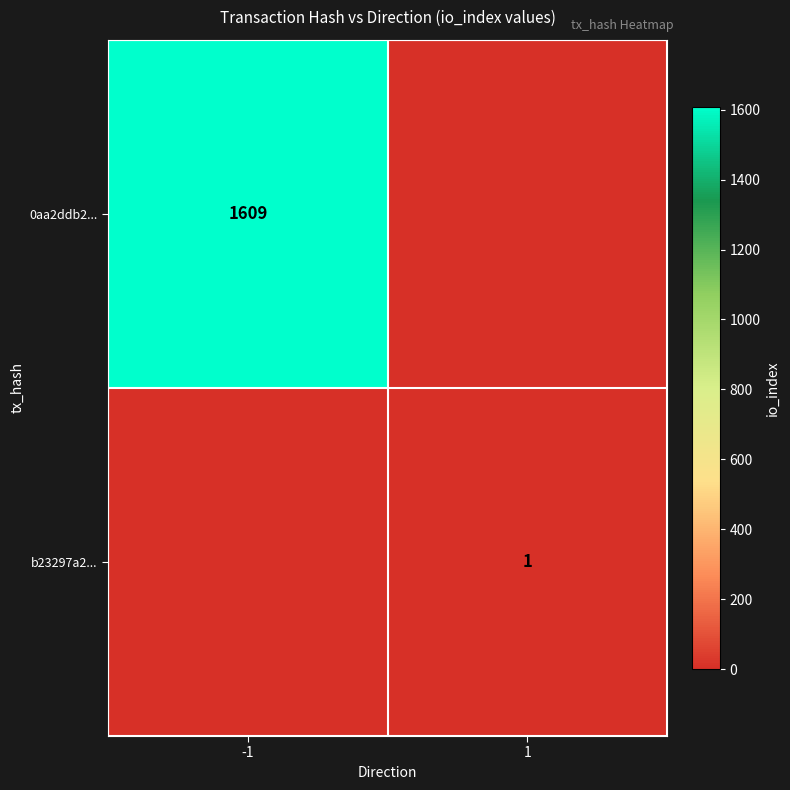

True or false: 0aa2ddb2... has a value of 554 at -1.

False